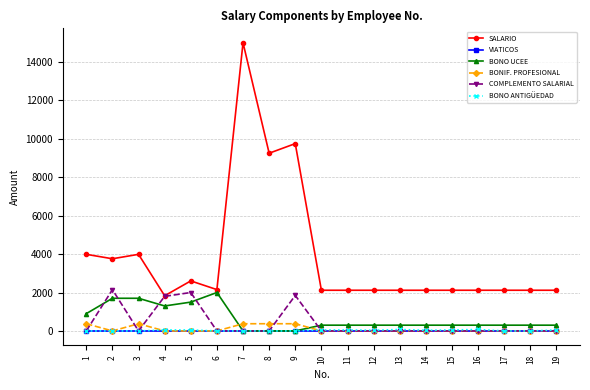

At which category does BONIF. PROFESIONAL reach its first local valley?

2